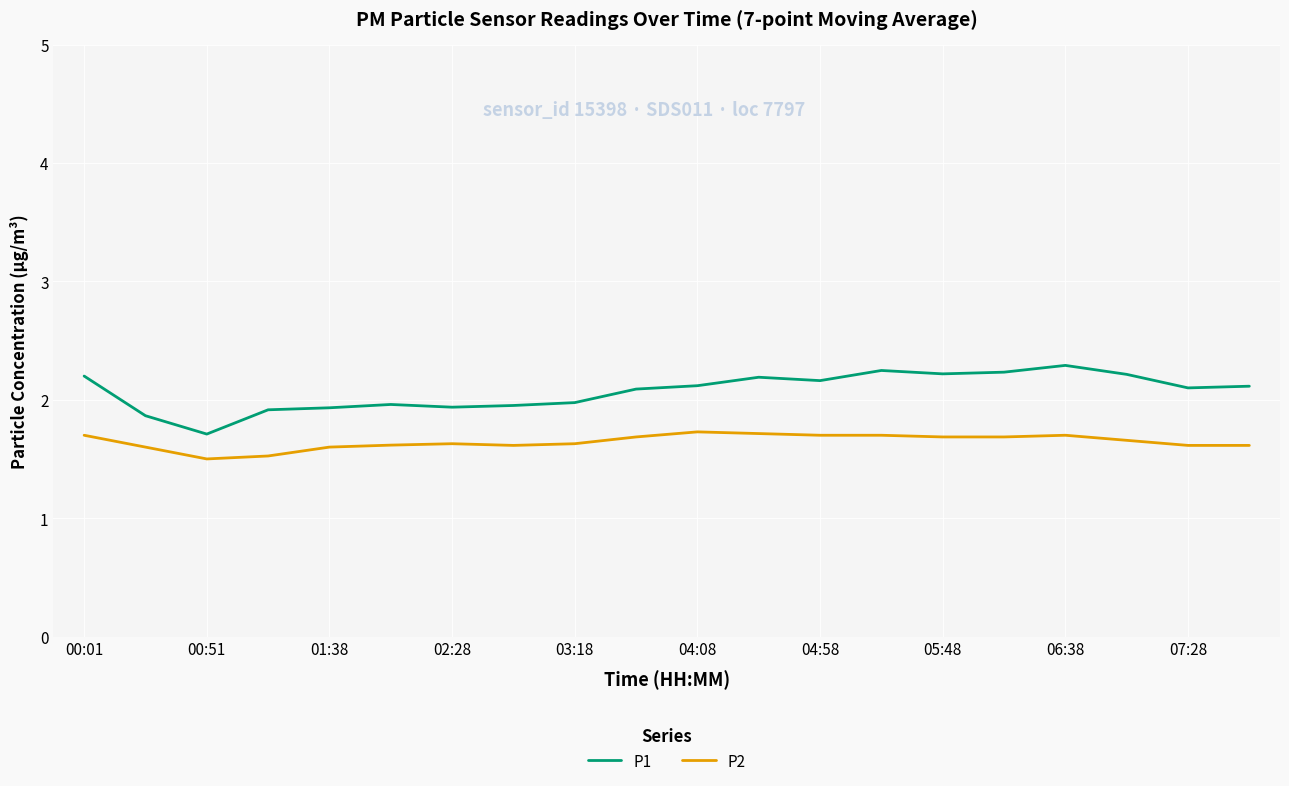

Which series has the largest total across all categories?

P1